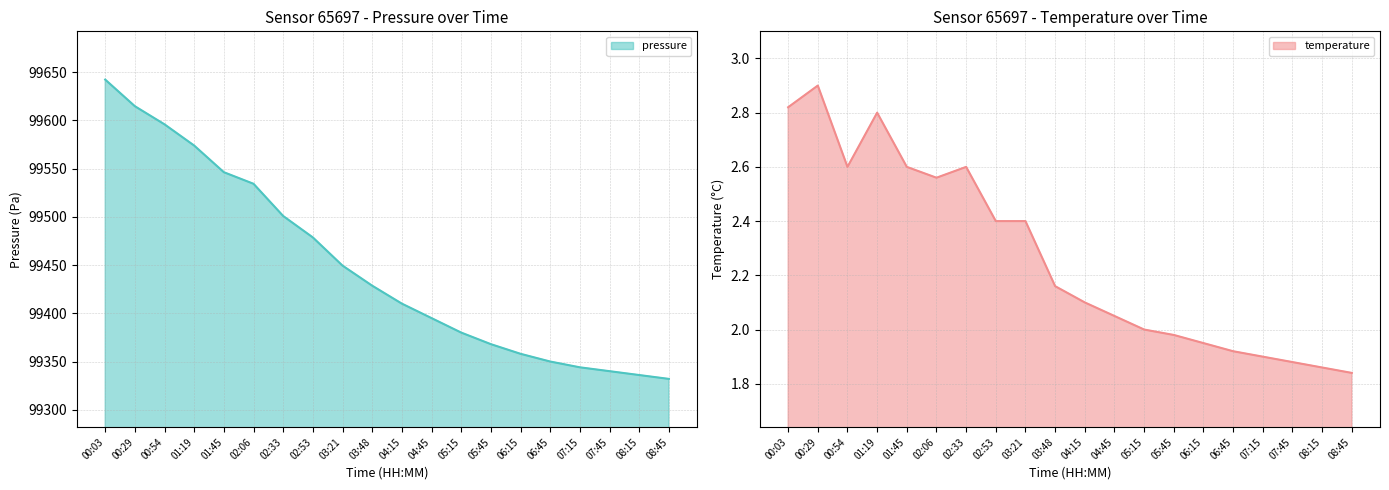

How many interior local peaks does the temperature series have?

3